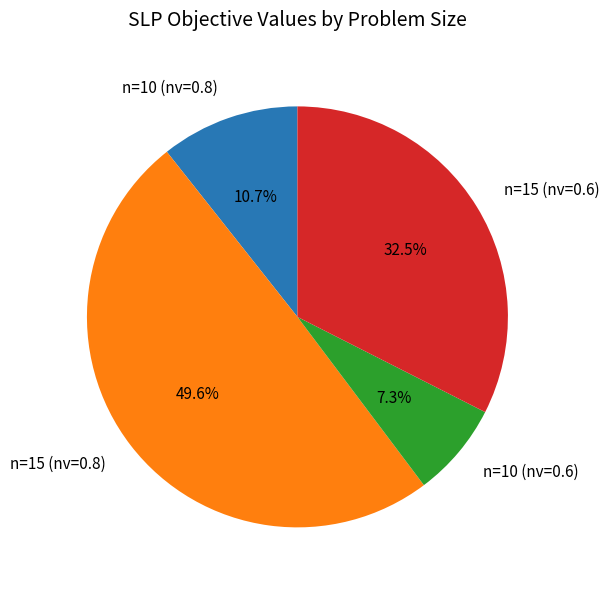

To the nearest percent, what is the difference between the largest and smallest slice percentages?

42%